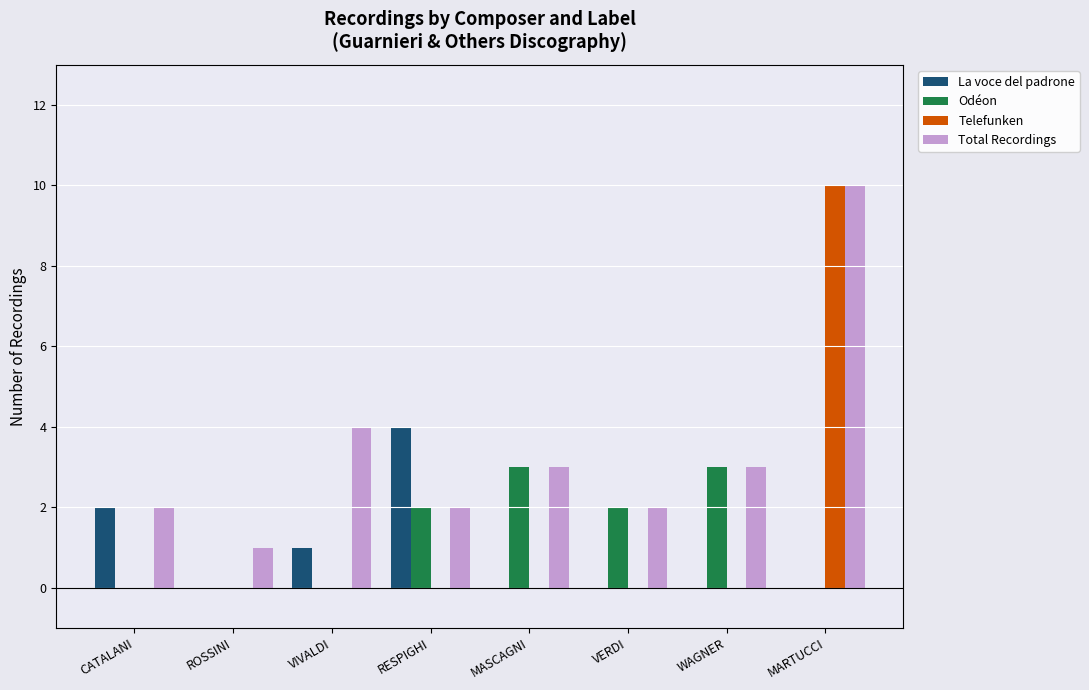

What is the maximum value for Telefunken?

10